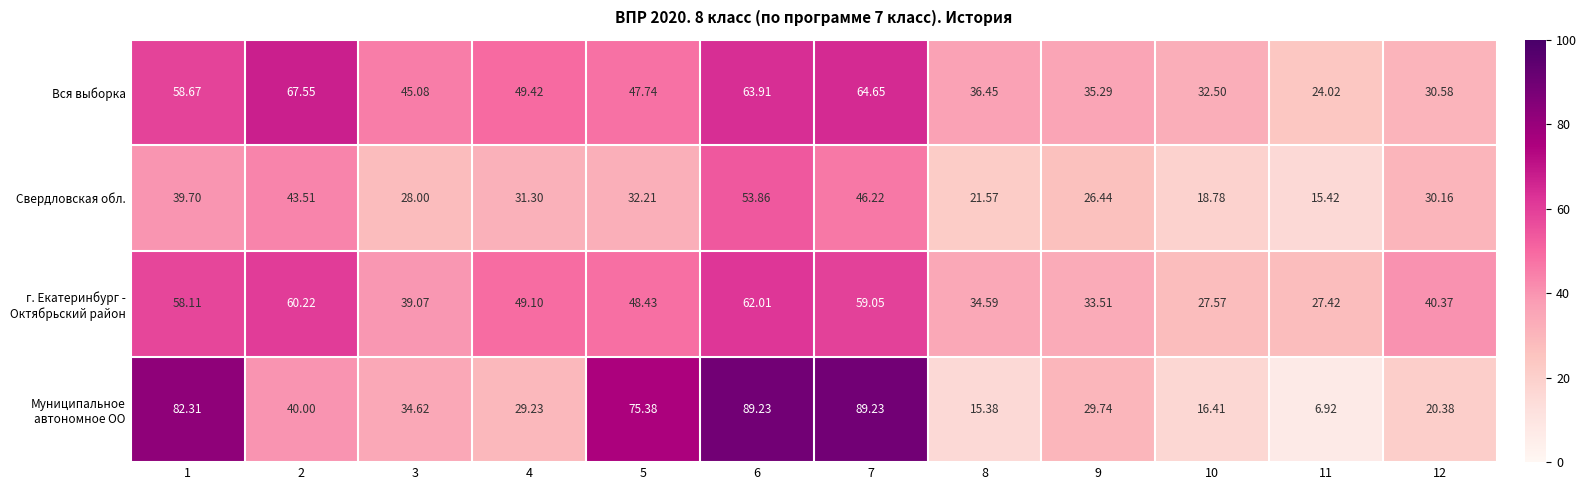

Which series has the largest total across all categories?

Вся выборка